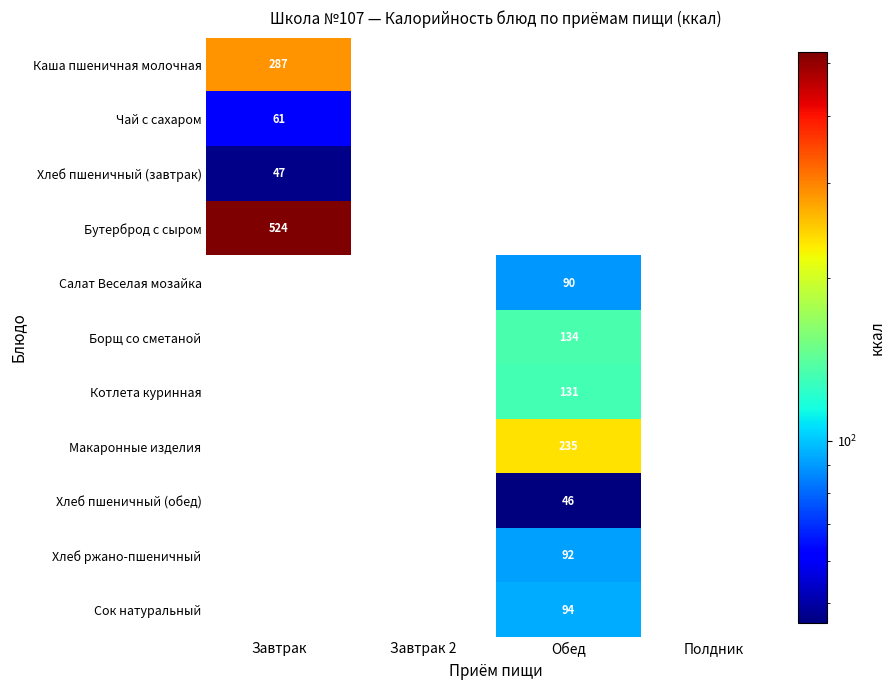

What is the maximum value shown in the chart?

524.0